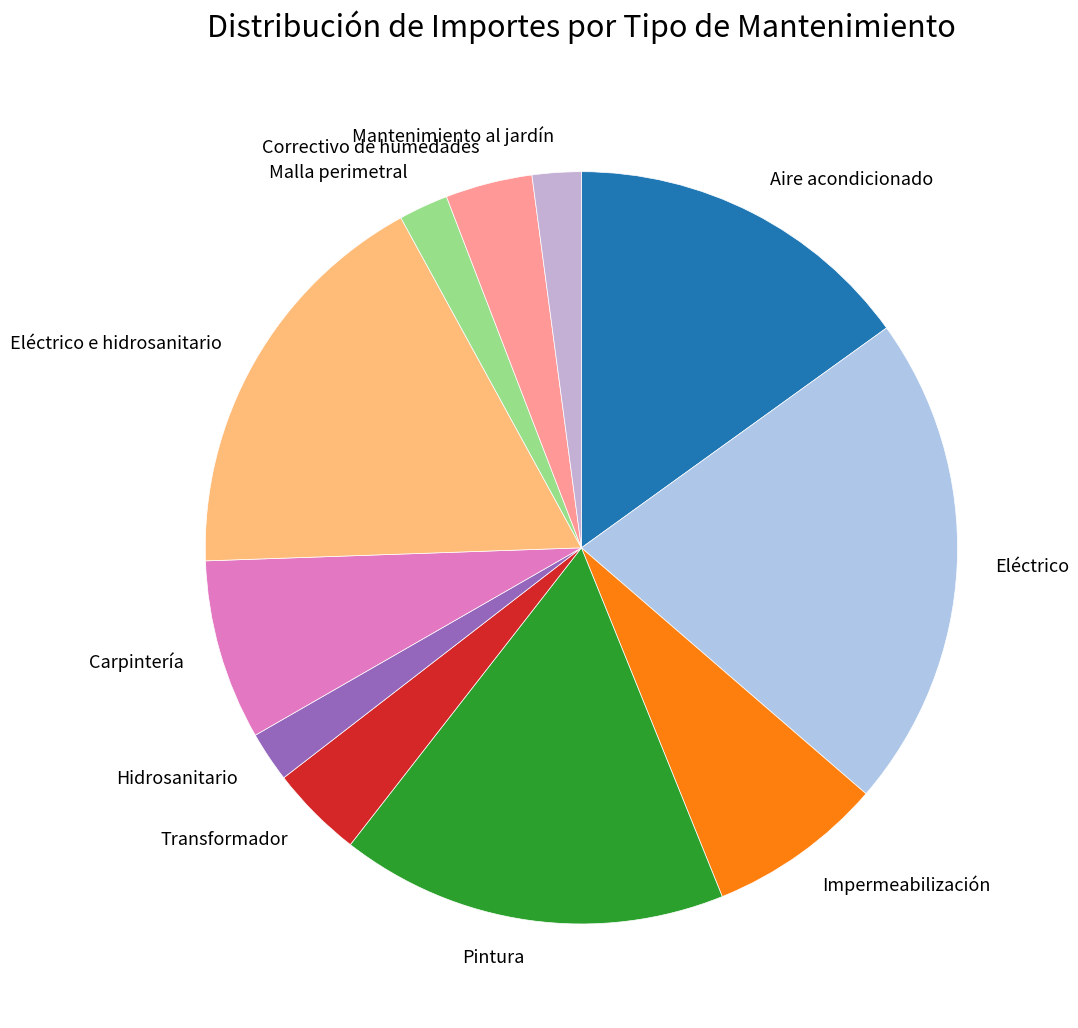

The Impermeabilización slice represents 1% of the pie. True or false?

False